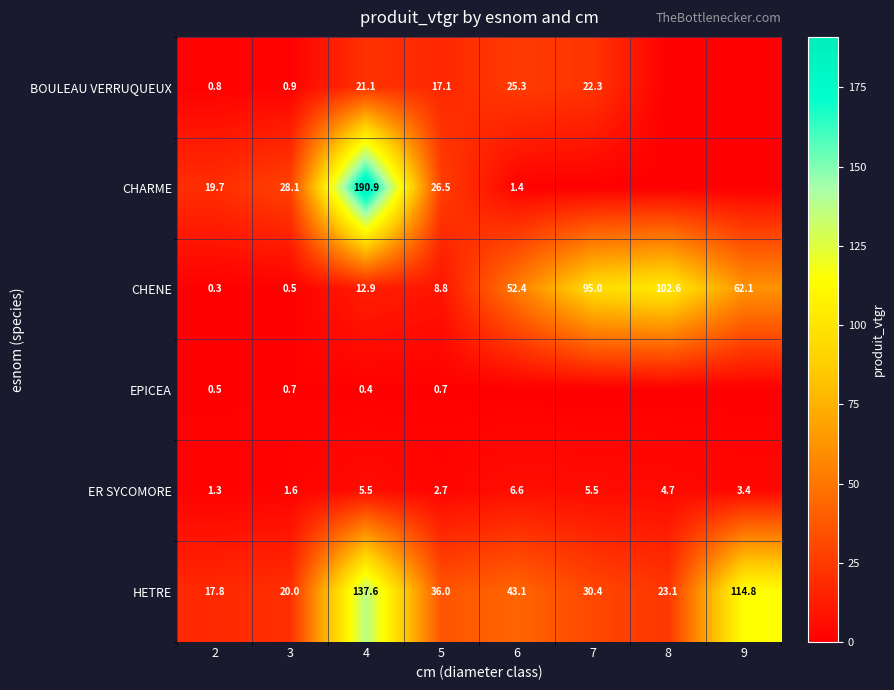

What is the difference between the second highest and minimum values in the HETRE series?

97.0